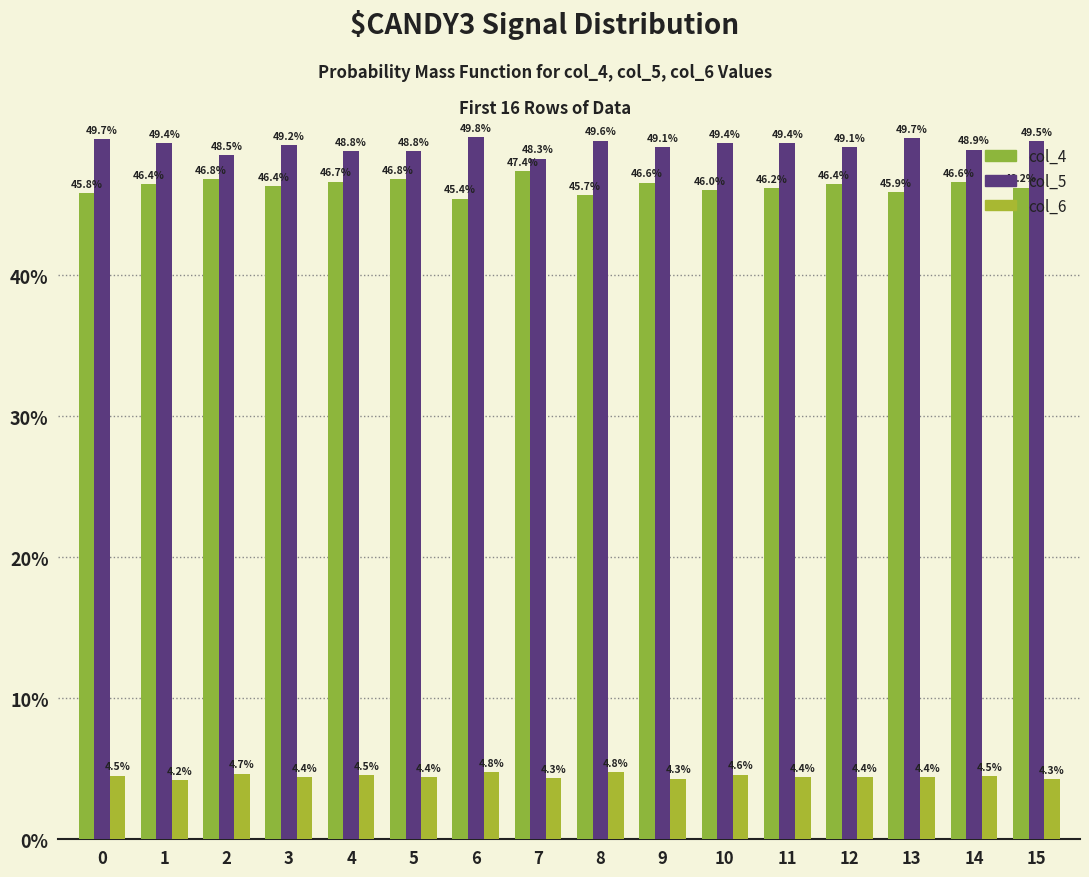

How many col_6 values are between 4 and 5?

16